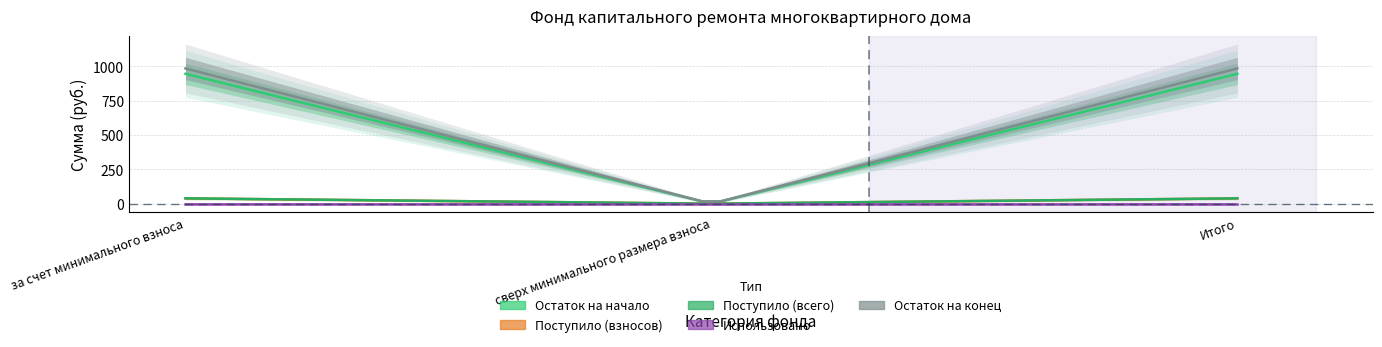

Reading right to left, transcribe all the data shown in this chart.

Остаток на начало: Итого=946.6	сверх минимального размера взноса=0.0	за счет минимального взноса=946.6
Поступило (взносов): Итого=38.9	сверх минимального размера взноса=0.0	за счет минимального взноса=38.9
Поступило (всего): Итого=39.0	сверх минимального размера взноса=0.0	за счет минимального взноса=39.0
Использовано: Итого=0.0	сверх минимального размера взноса=0.0	за счет минимального взноса=0.0
Остаток на конец: Итого=985.6	сверх минимального размера взноса=0.0	за счет минимального взноса=985.6